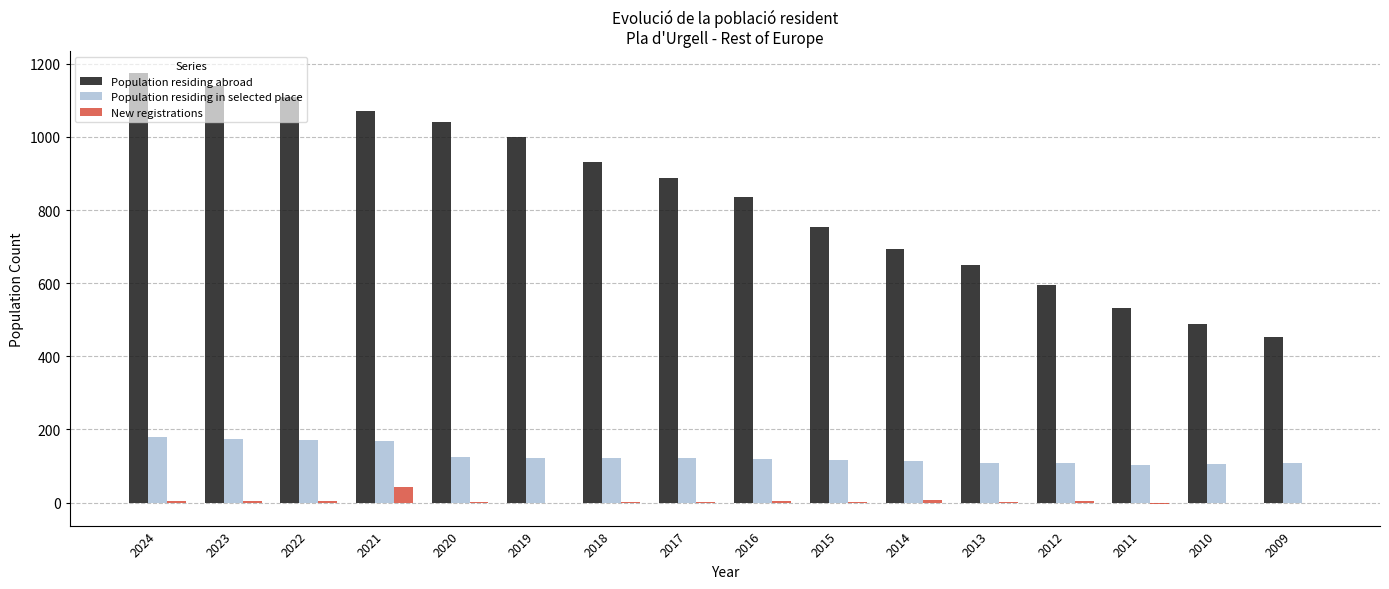

Which series has the largest range (max minus min)?

Population residing abroad